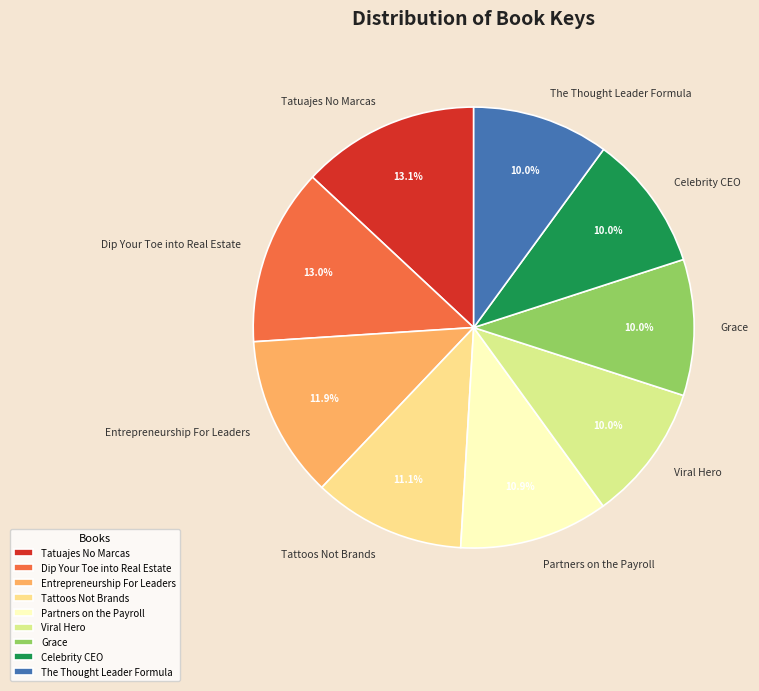

Count the number of slices in the pie.

9